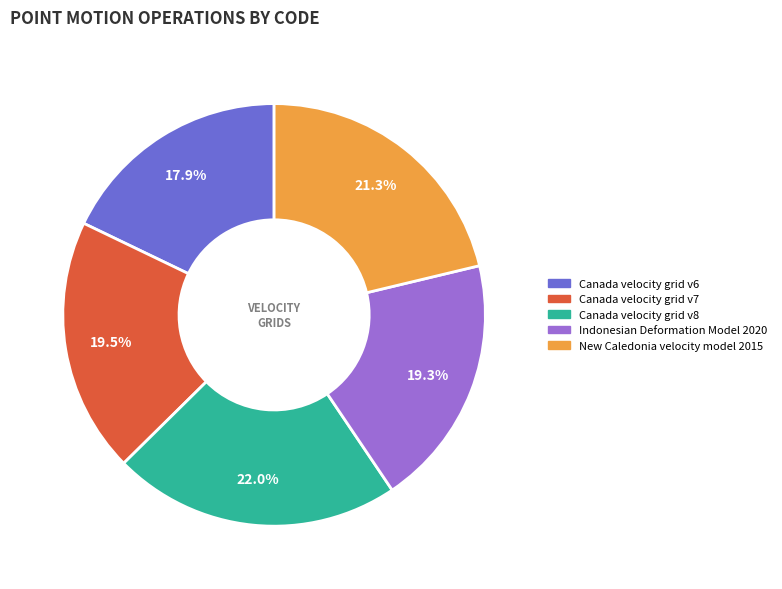

What is the smallest slice in the pie chart?

Canada velocity grid v6